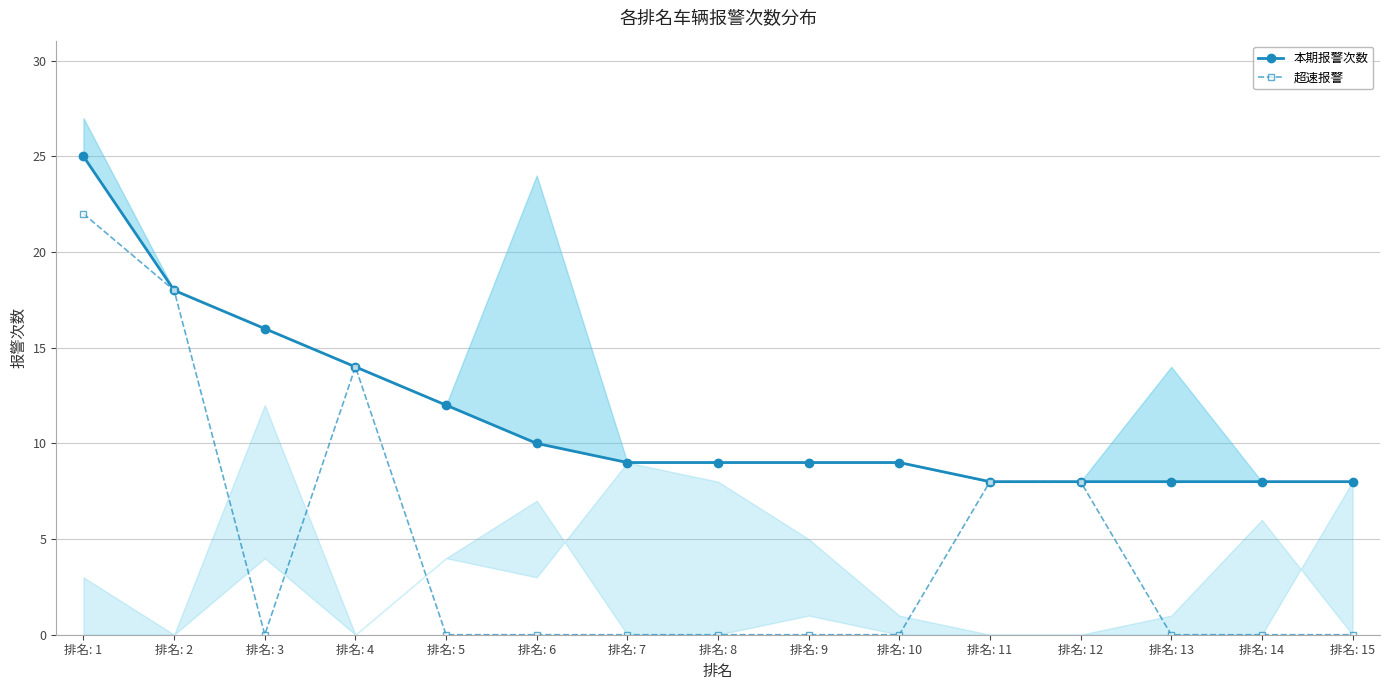

True or false: 超速报警 has a value of 0 at 排名: 10.

True